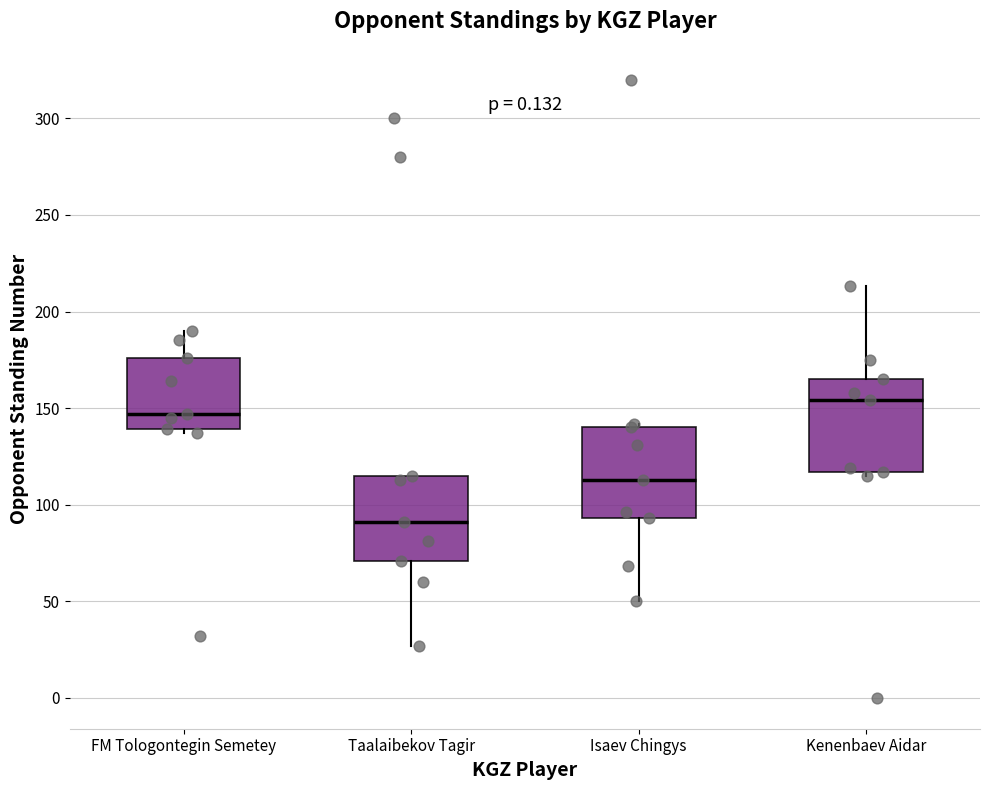

Reading left to right, transcribe this box plot: for each box, give where its median line is, the range the box spans, and where its two whiskers end, as read against the y-axis. The values are not printed on the chart, so give them approximately, as read against the axis.

FM Tologontegin Semetey: median 145, box 140 to 175, whiskers 135 to 190
Taalaibekov Tagir: median 90, box 70 to 115, whiskers 25 to 115
Isaev Chingys: median 115, box 95 to 140, whiskers 50 to 140 (just above the box's upper edge)
Kenenbaev Aidar: median 155, box 115 to 165, whiskers 115 (just below the box's lower edge) to 215